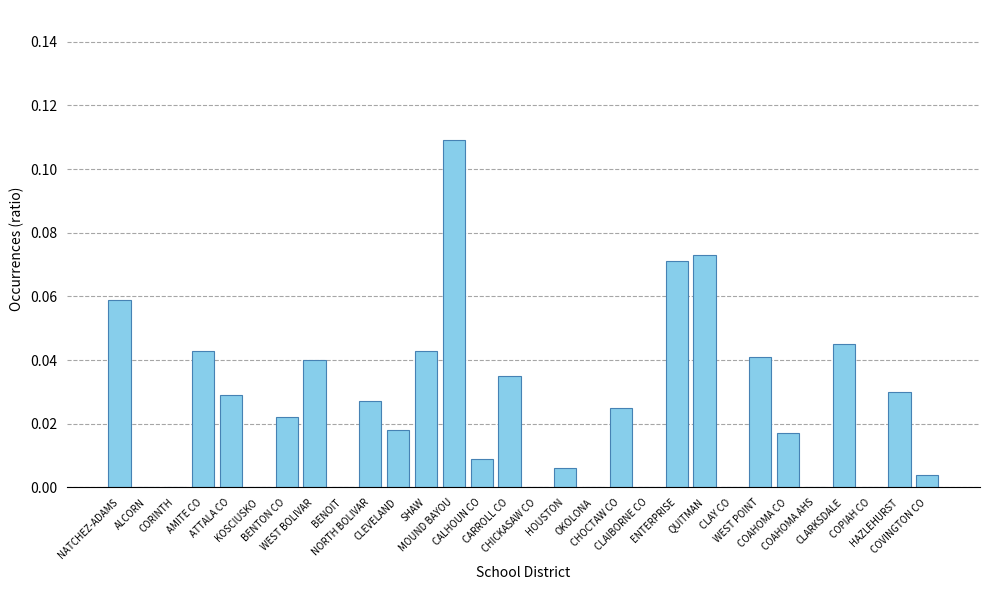

How many categories are shown in the chart?

30